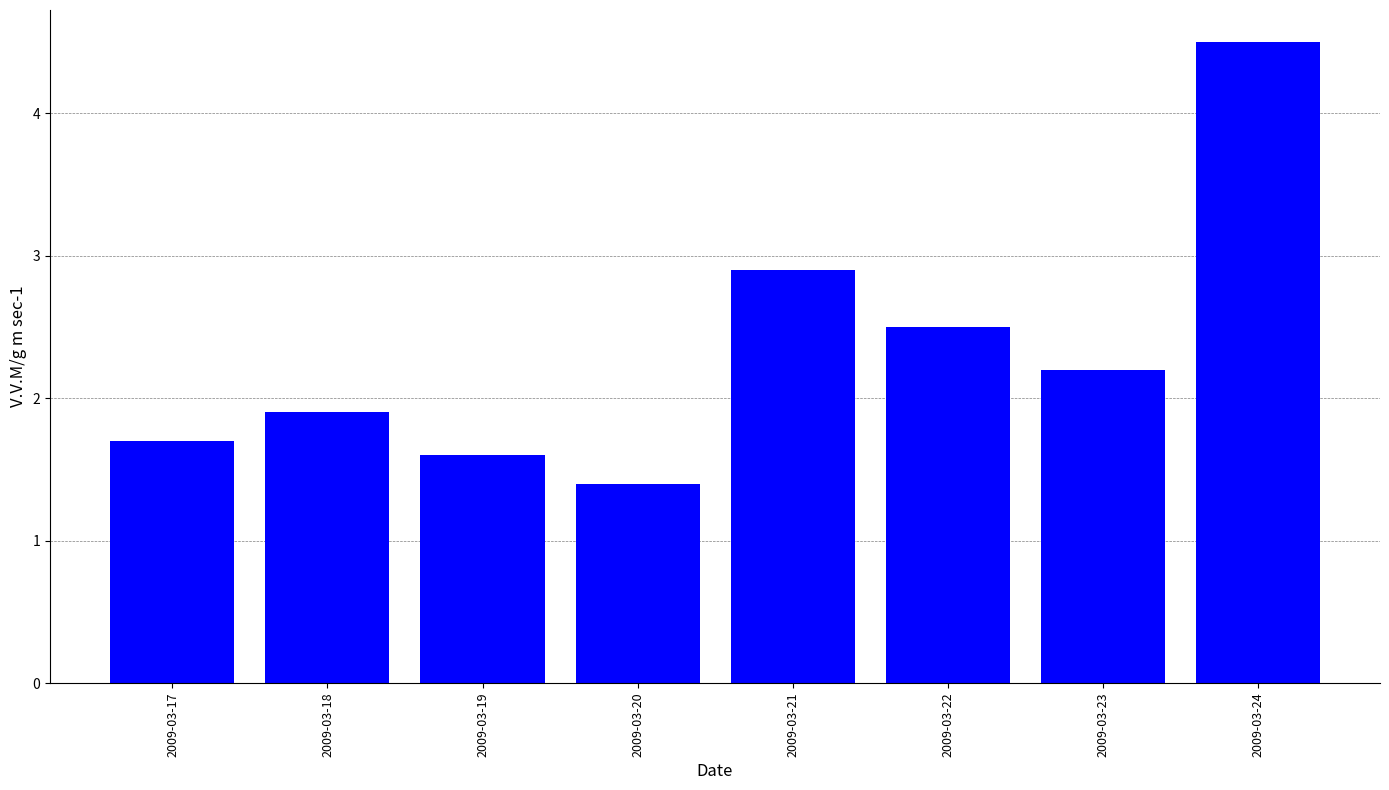

The value at 2009-03-23 is 2.2. True or false?

True